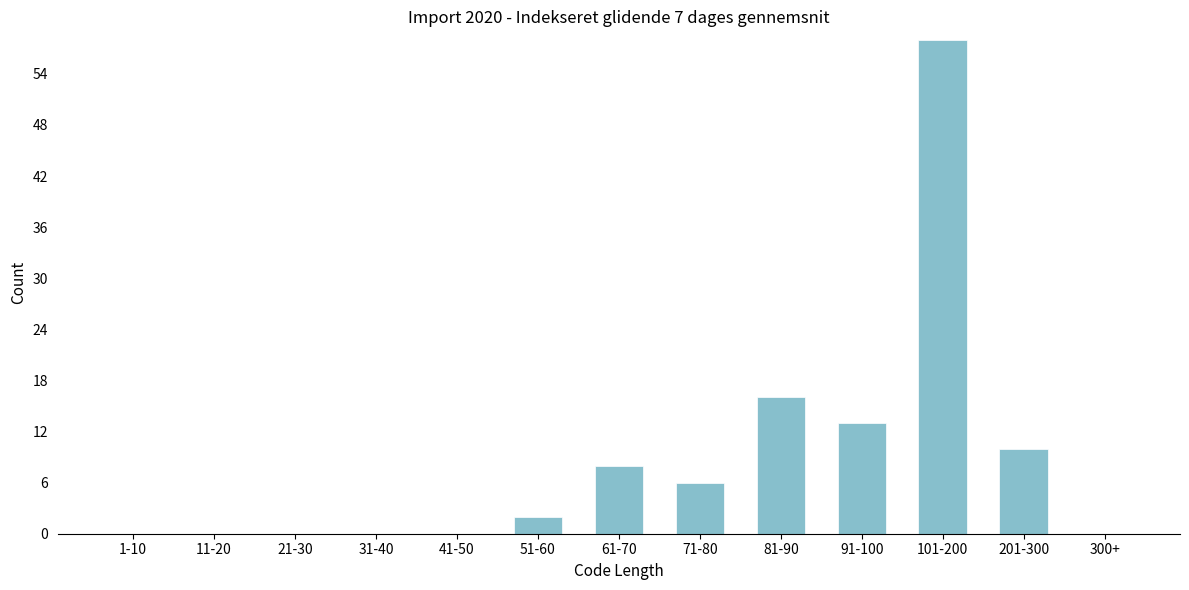

Reading right to left, list all the values displayed in this chart.

300+=0	201-300=10	101-200=58	91-100=13	81-90=16	71-80=6	61-70=8	51-60=2	41-50=0	31-40=0	21-30=0	11-20=0	1-10=0